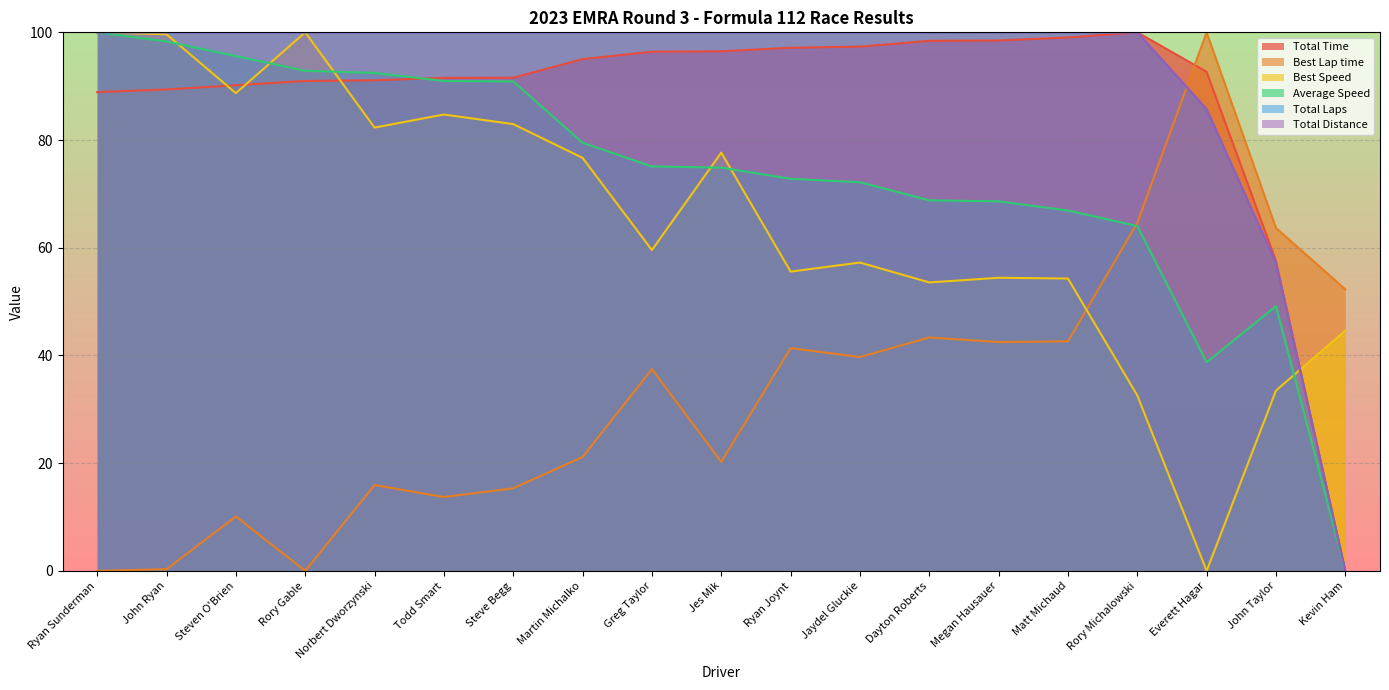

Which series has the largest total across all categories?

Total Laps